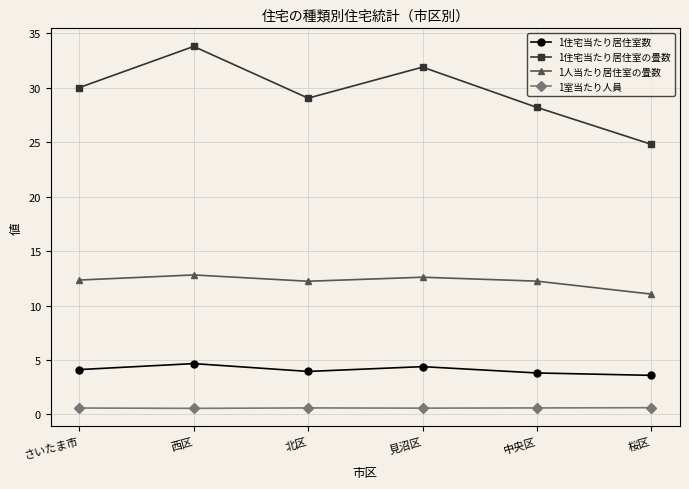

What is the total value across all series at さいたま市?

47.1